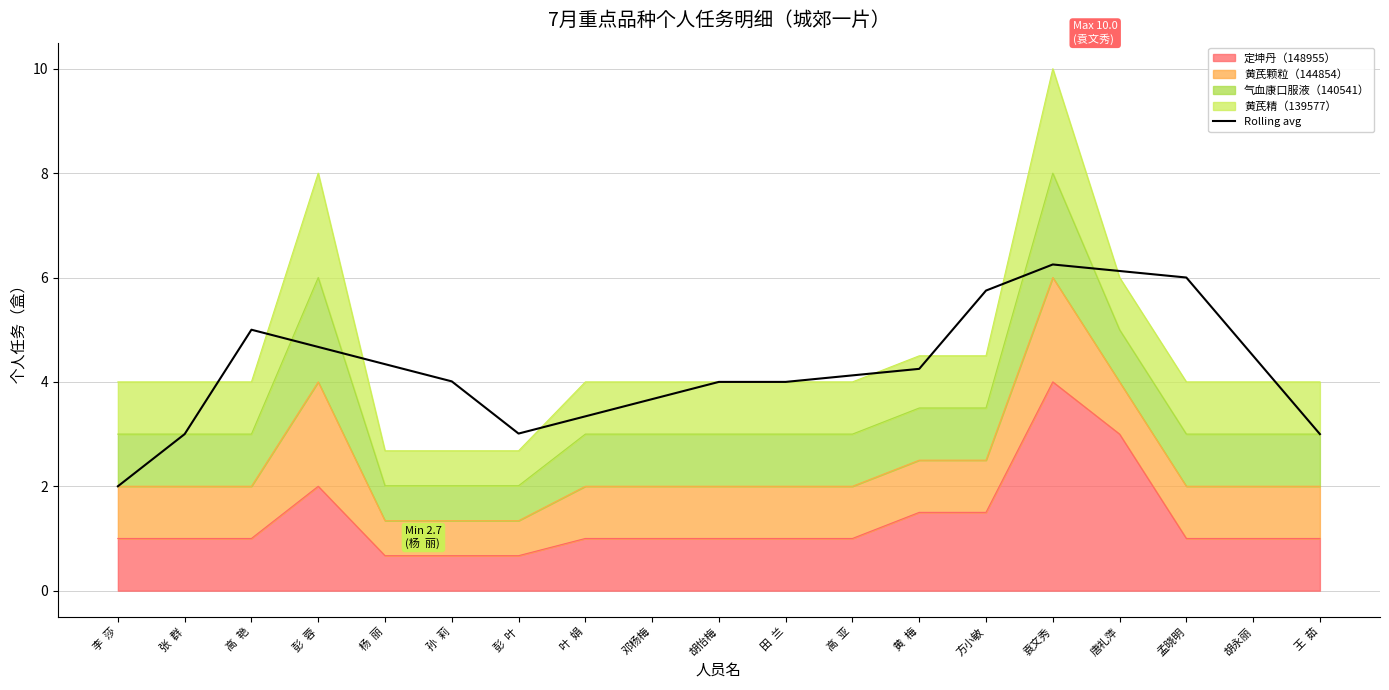

How many lines are shown in the chart?

1